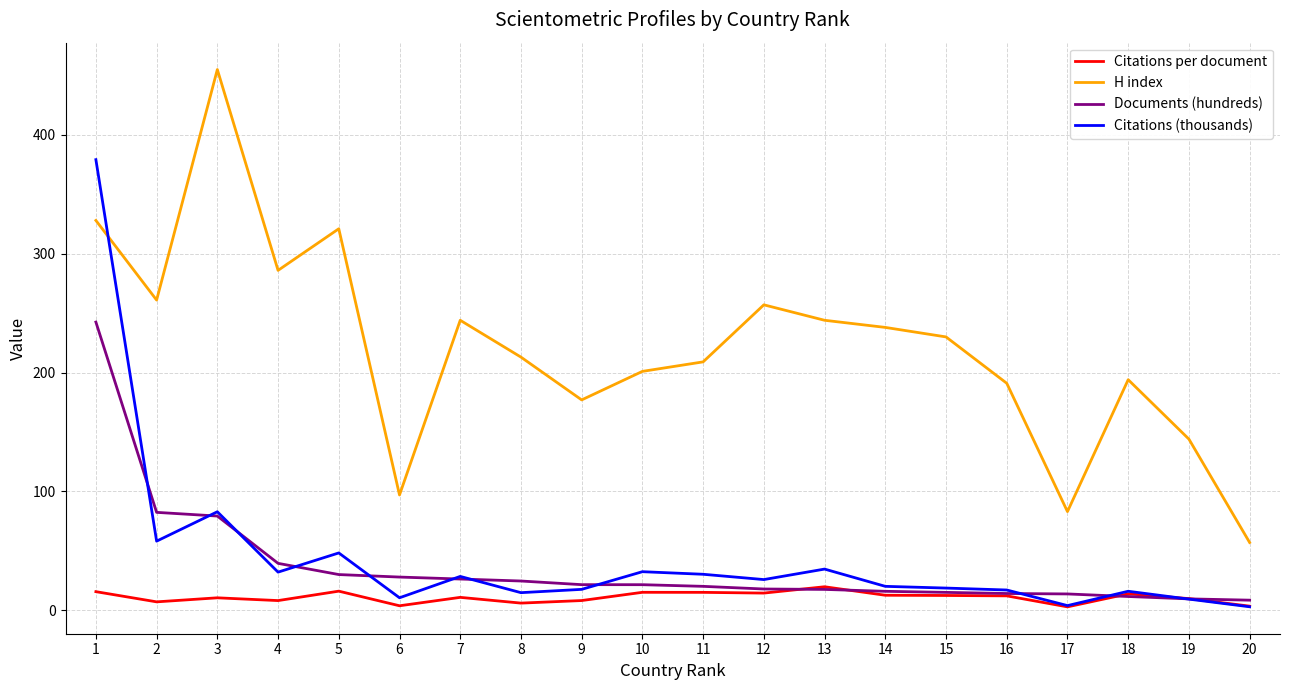

Does the chart display data point markers on the line(s)?

No